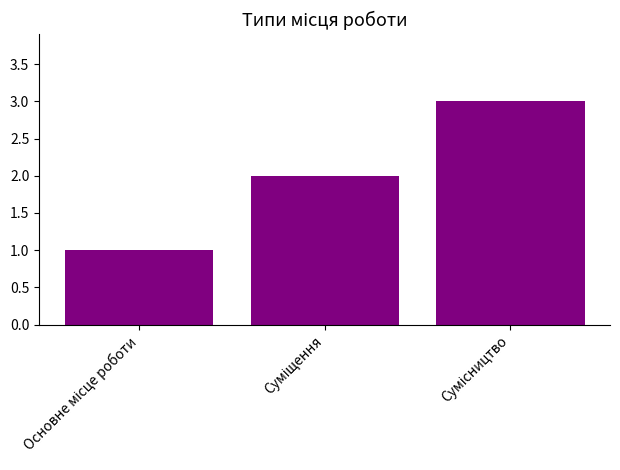

How many bars are there in total?

3